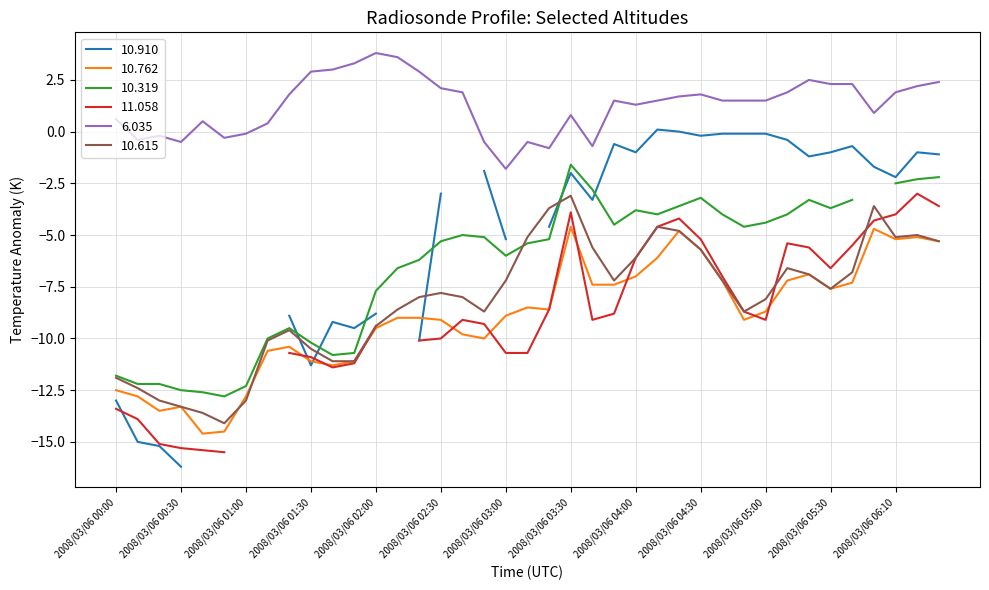

At which label does 6.035 reach its minimum?

2008/03/06 03:00